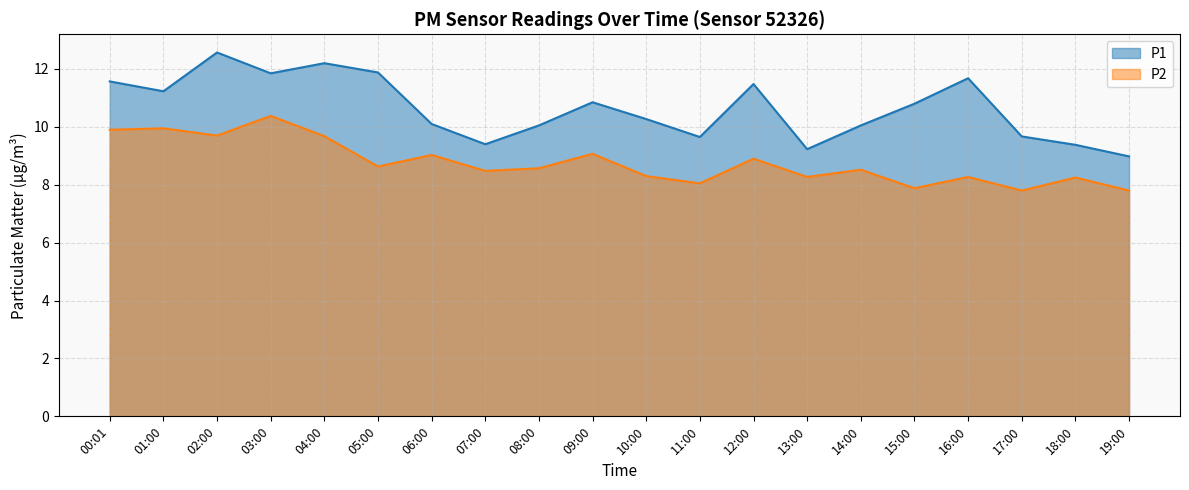

Is the value of P1 at 11:00 greater than the value of P2 at 03:00?

No